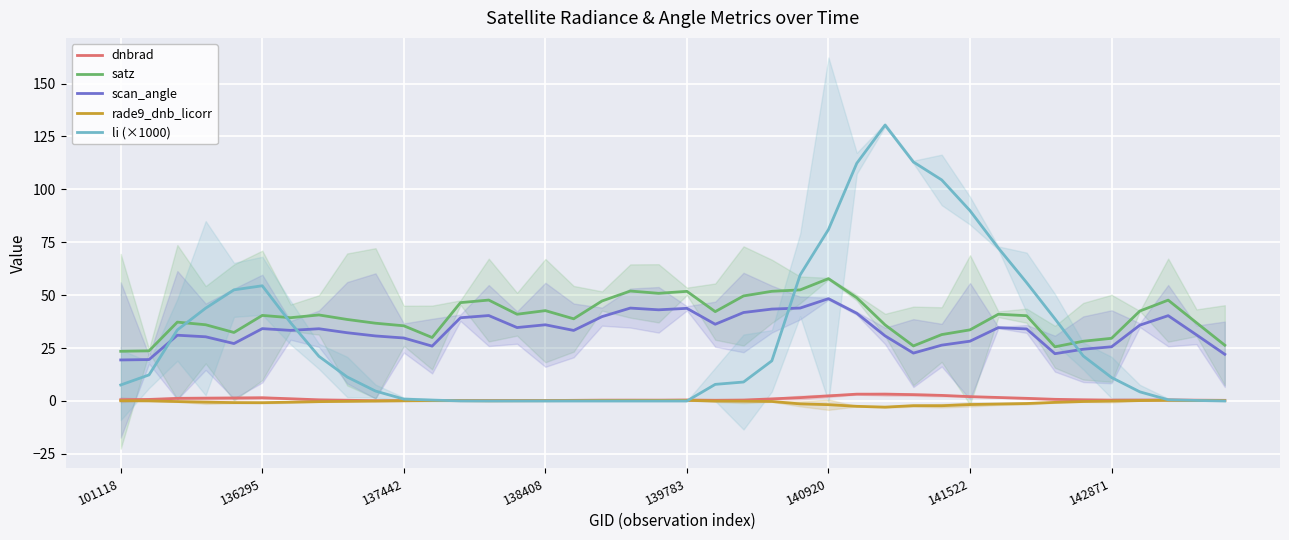

How many positive values does the rade9_dnb_licorr series have?

17